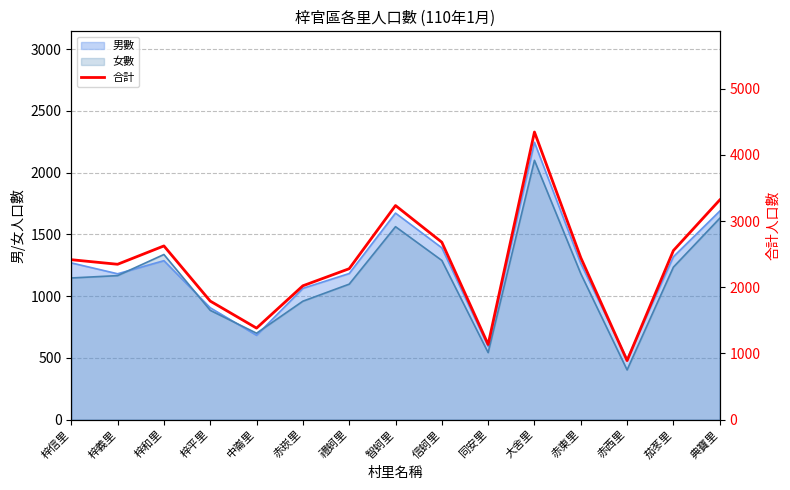

What is the difference between the second highest and second lowest values?

2182